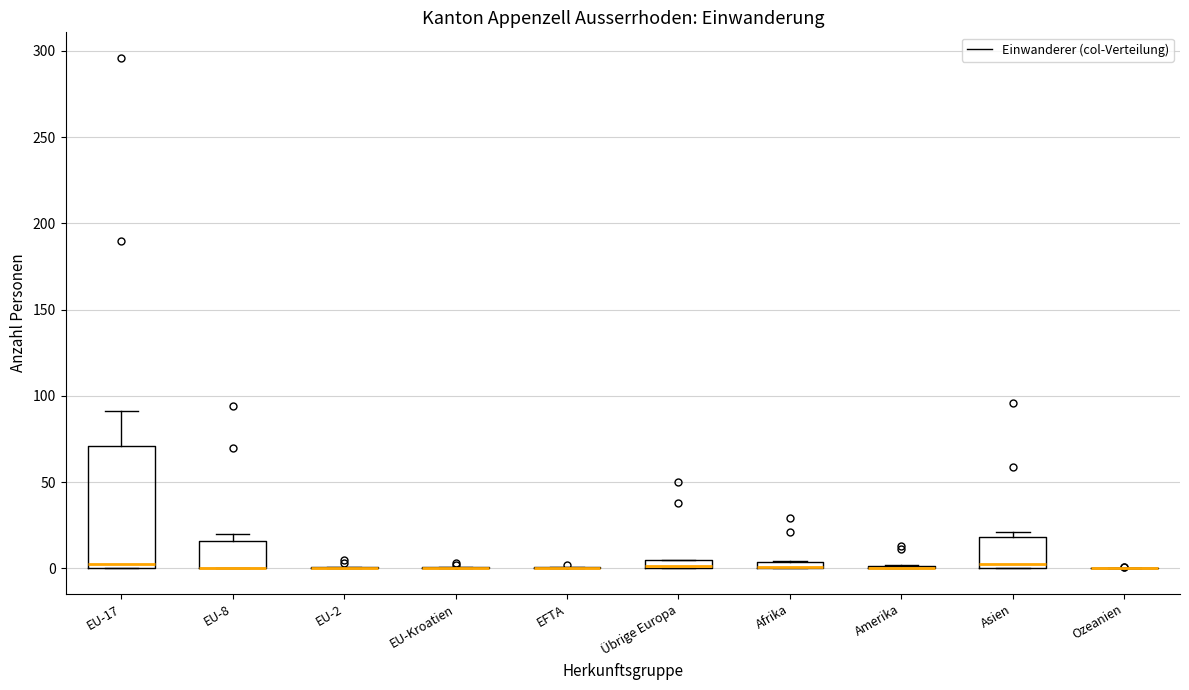

Which box is the tallest, from its lower edge to its upper edge?

EU-17